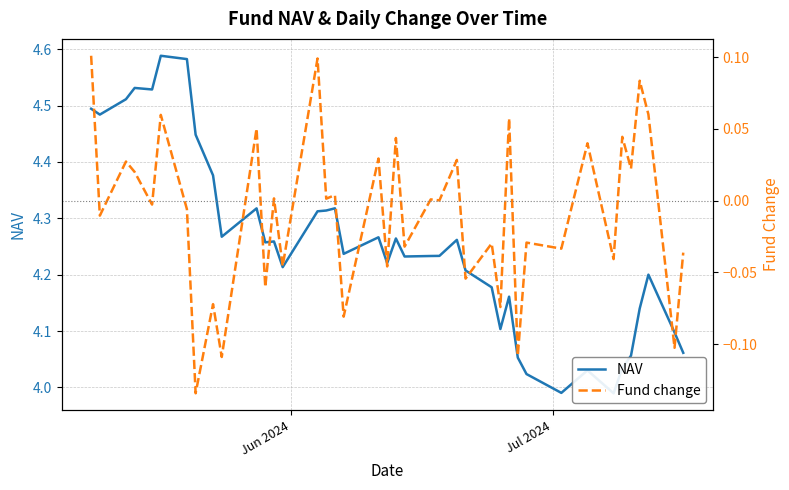

List the series in order of their overall mean, lowest first.

Fund change, NAV